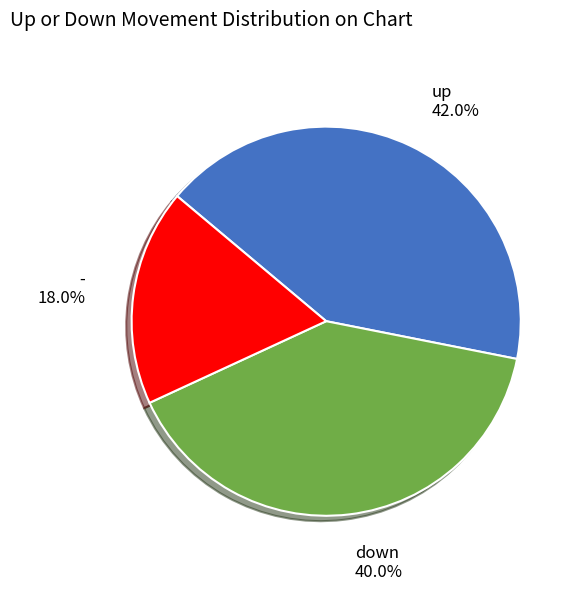

Which has a higher value, - or down?

down